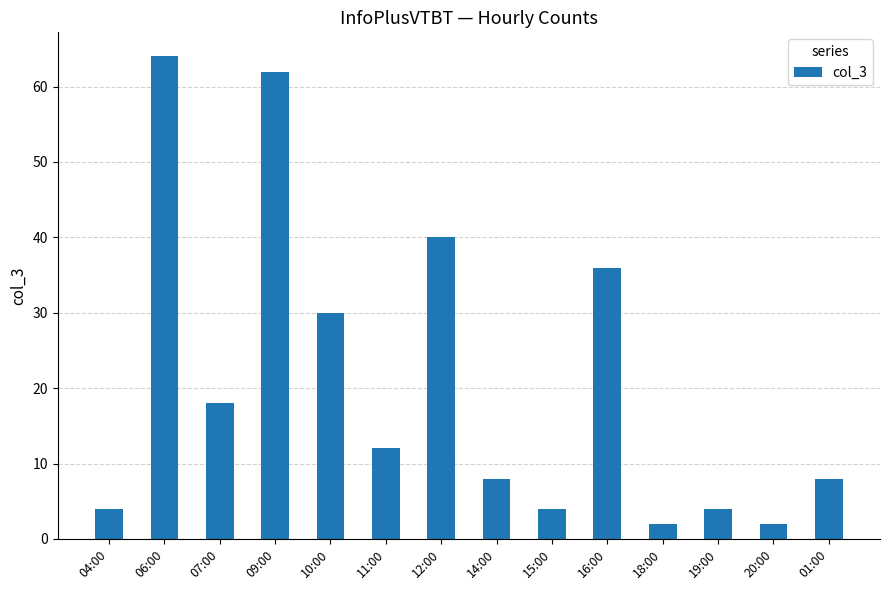

At which label does the data first exceed 12?

06:00